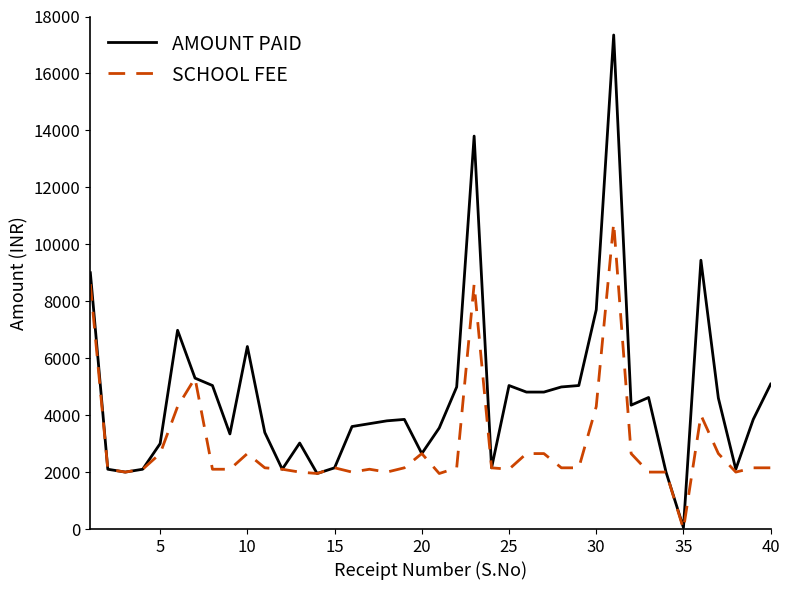

How many values in the SCHOOL FEE series are below 2150?

17